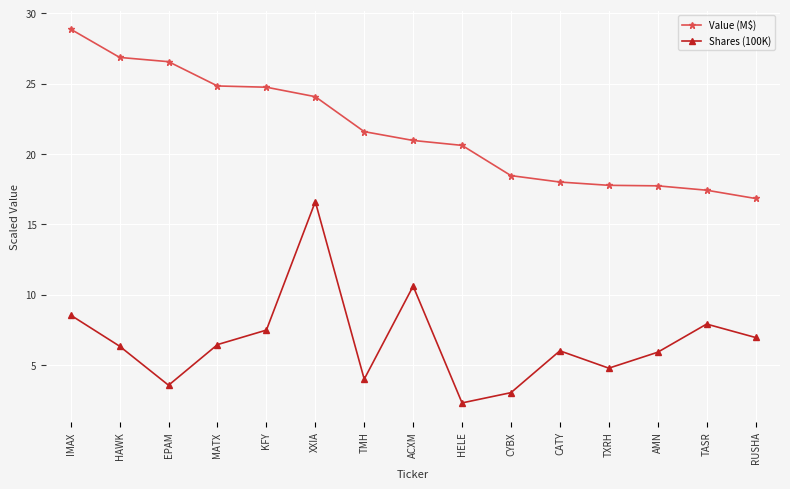

What is the value of the Shares (100K) point at the 11th from the left?

6.0